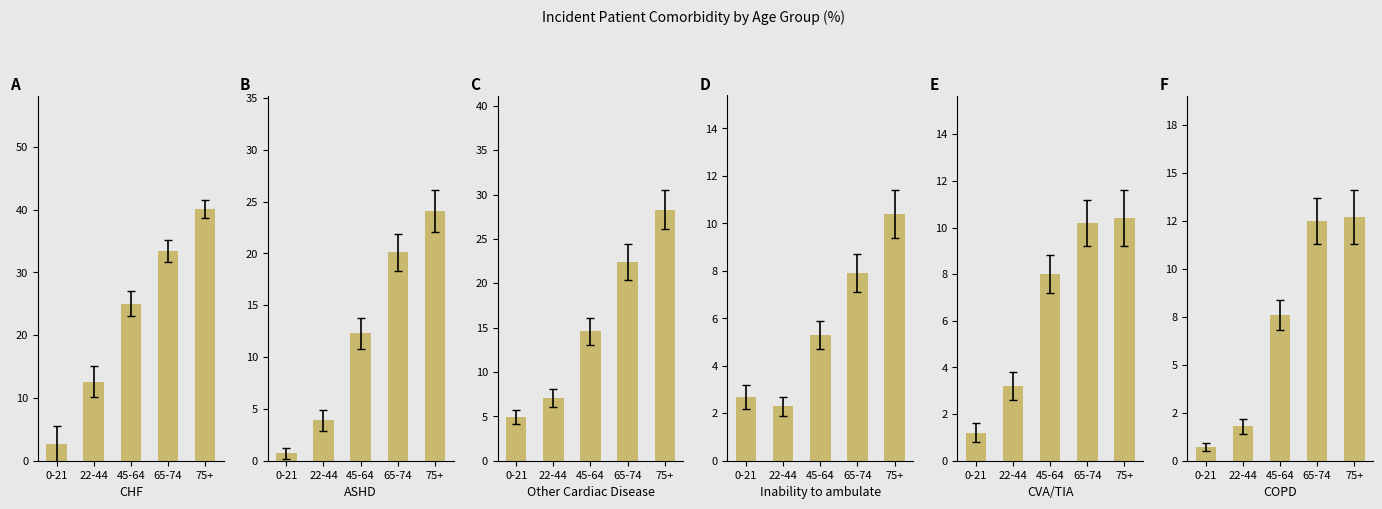

The Other Cardiac Disease series shows 7.1 at 22-44. True or false?

True